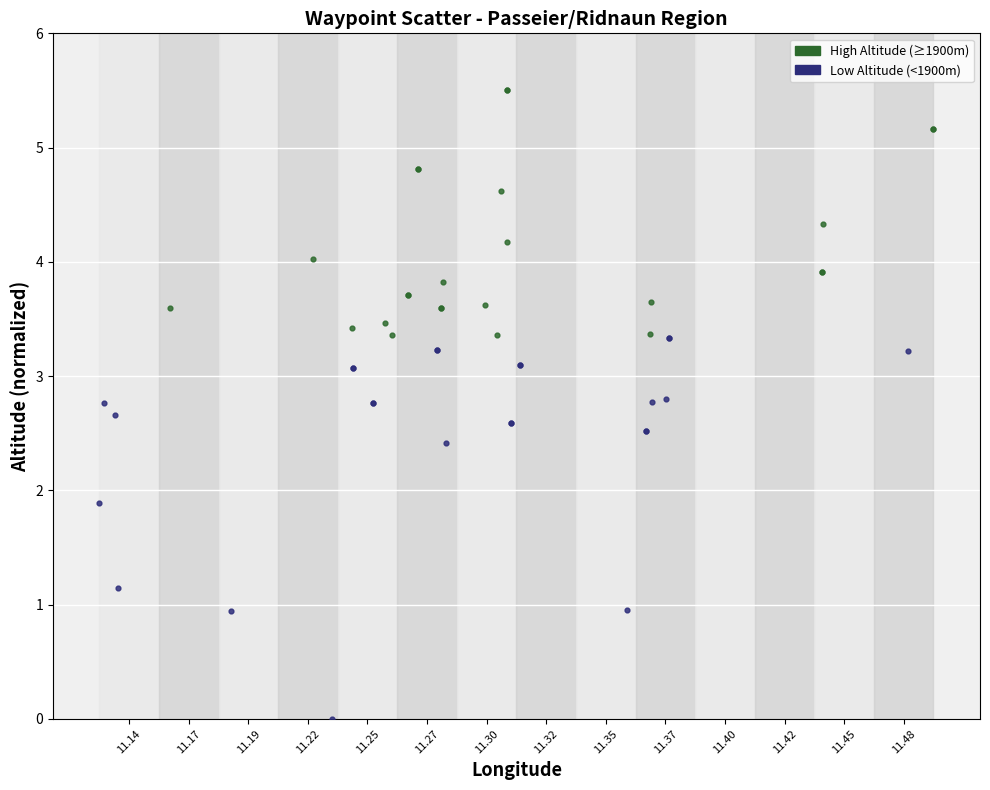

Which series has the widest spread of Y values?

Low Altitude (<1900m)